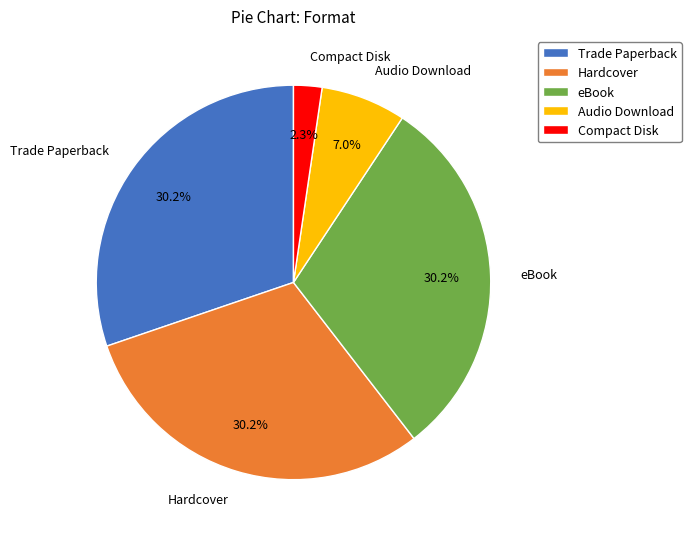

What portion of the pie excludes Compact Disk?

97.7%